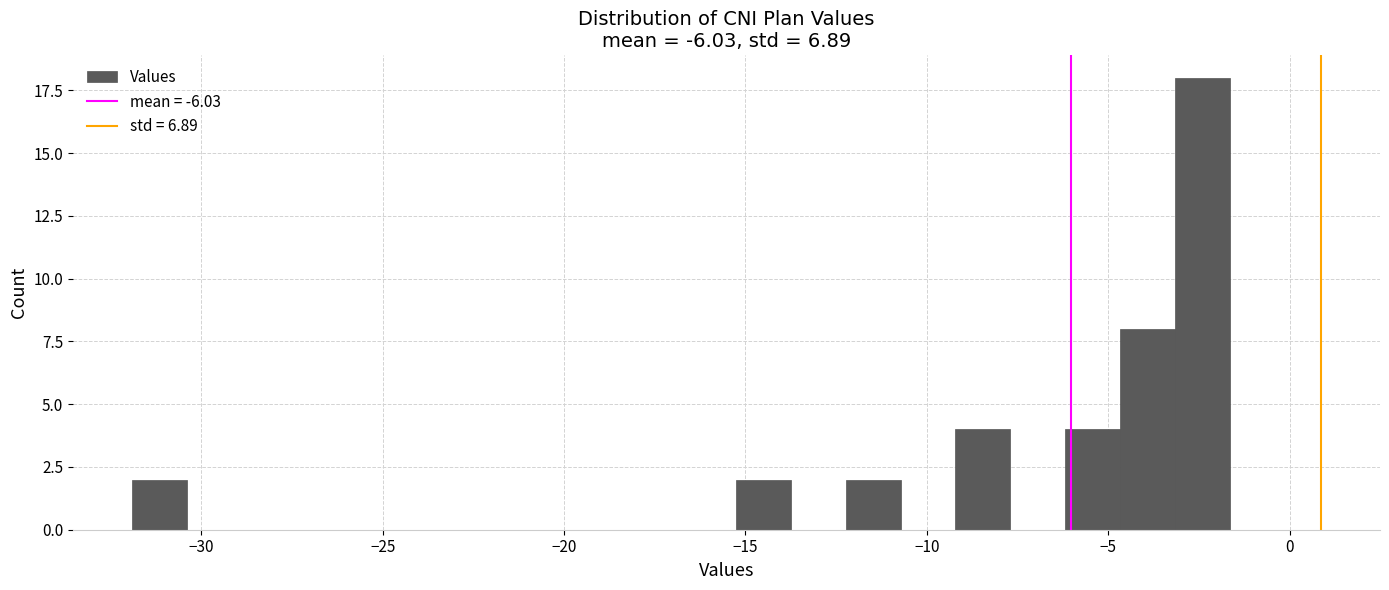

Read against the x-axis, roughly where is the centre of the tallest bar?

-2.5